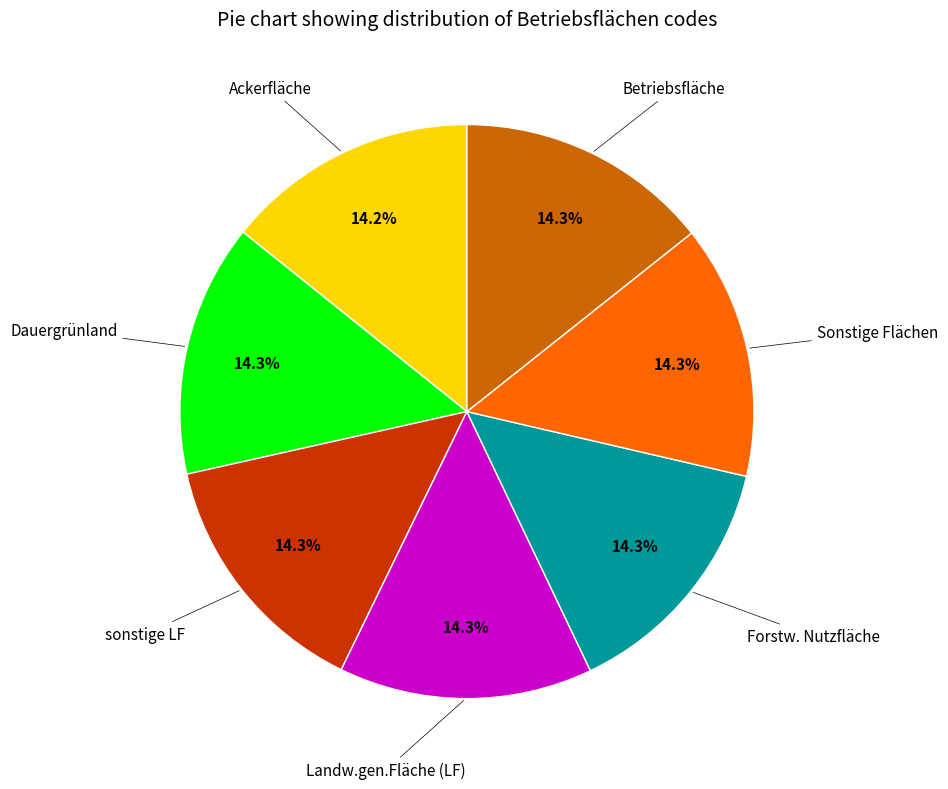

How much of the chart is everything except Ackerfläche?

85.8%